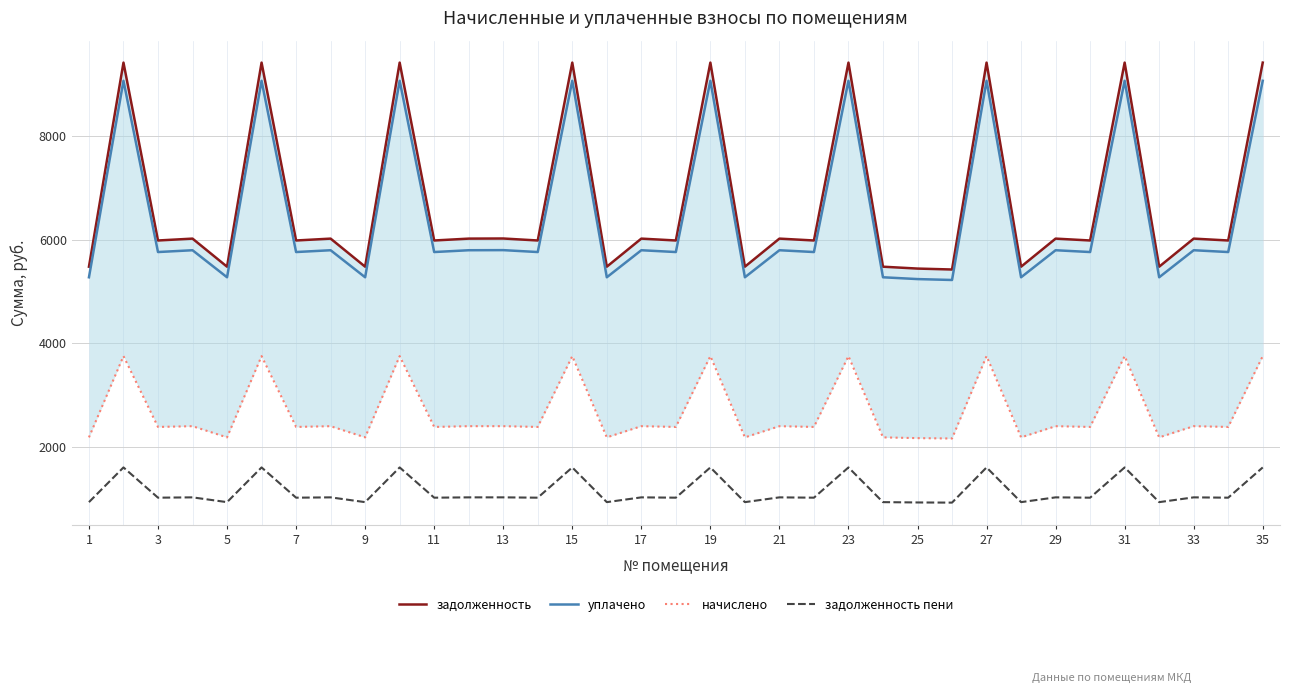

True or false: задолженность пени has a value of 1023.6 at 33.

True